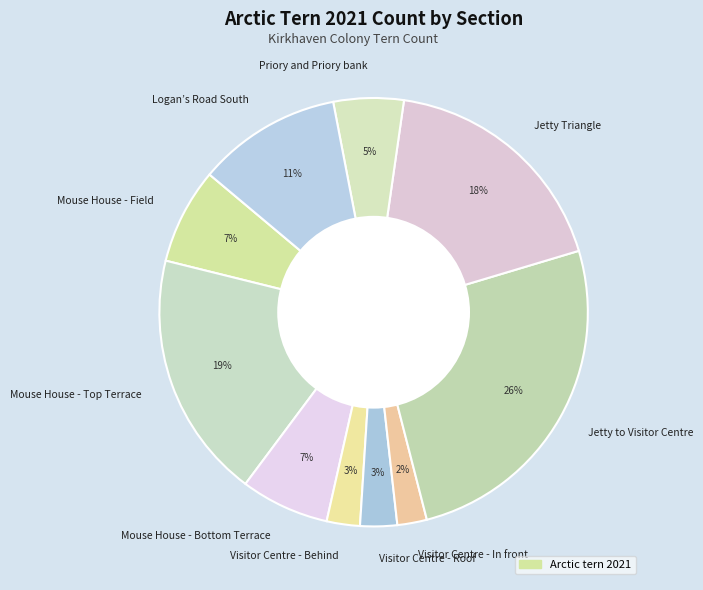

To the nearest percent, what portion does Priory and Priory bank represent?

5%